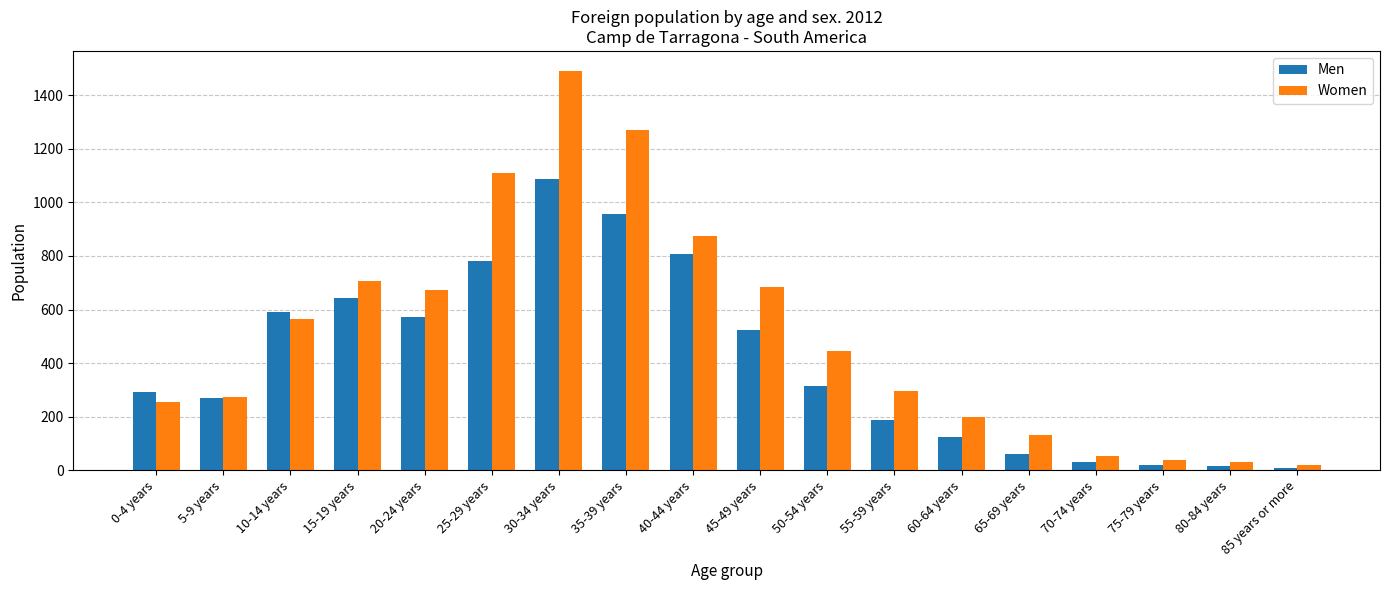

What is the average value of the Men series?

405